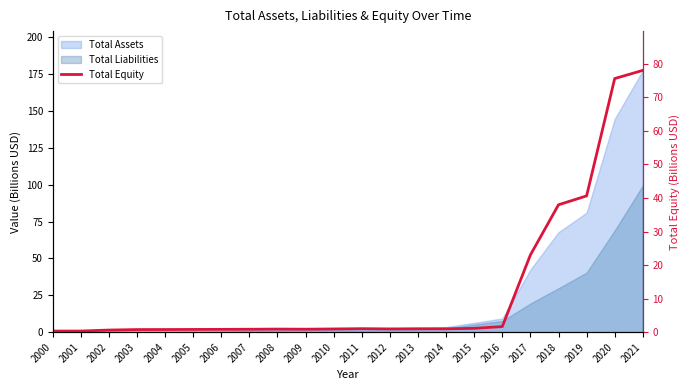

What is the smallest value displayed?

0.3